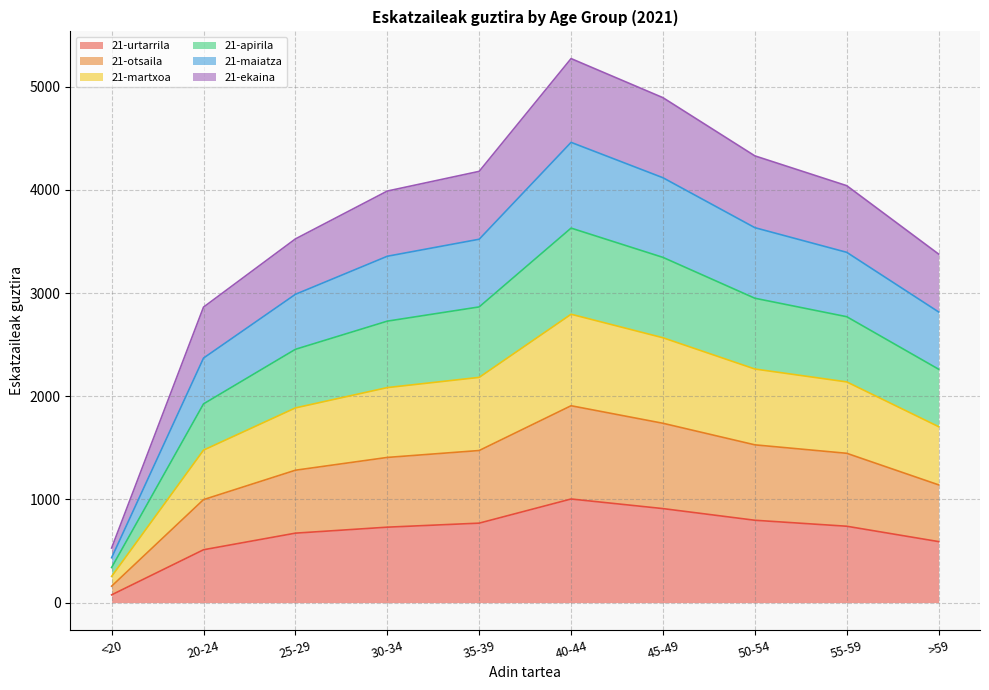

Which category has the lowest value in the 21-urtarrila series?

<20